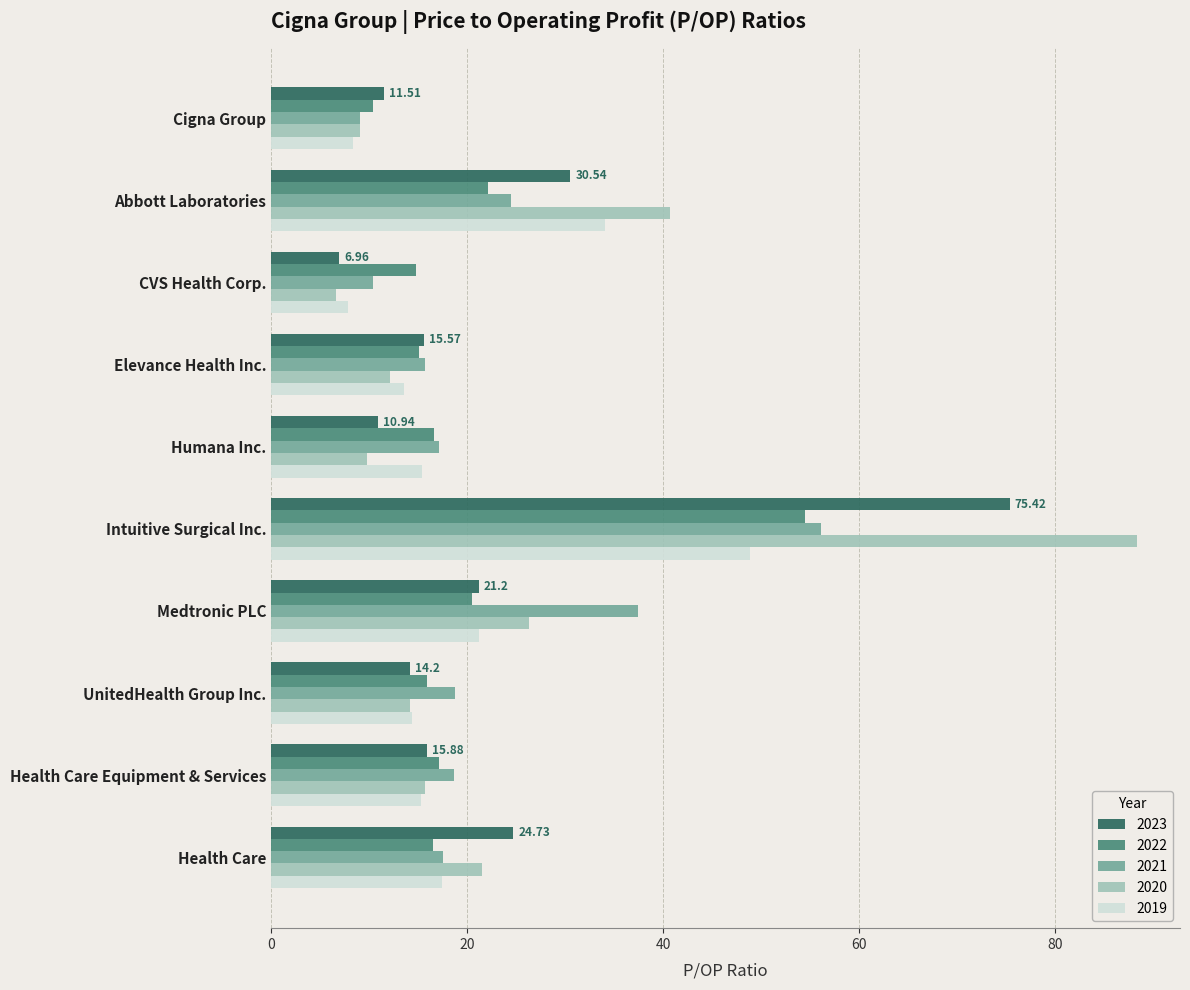

Where is 2021 nearest to the value 32?

Medtronic PLC